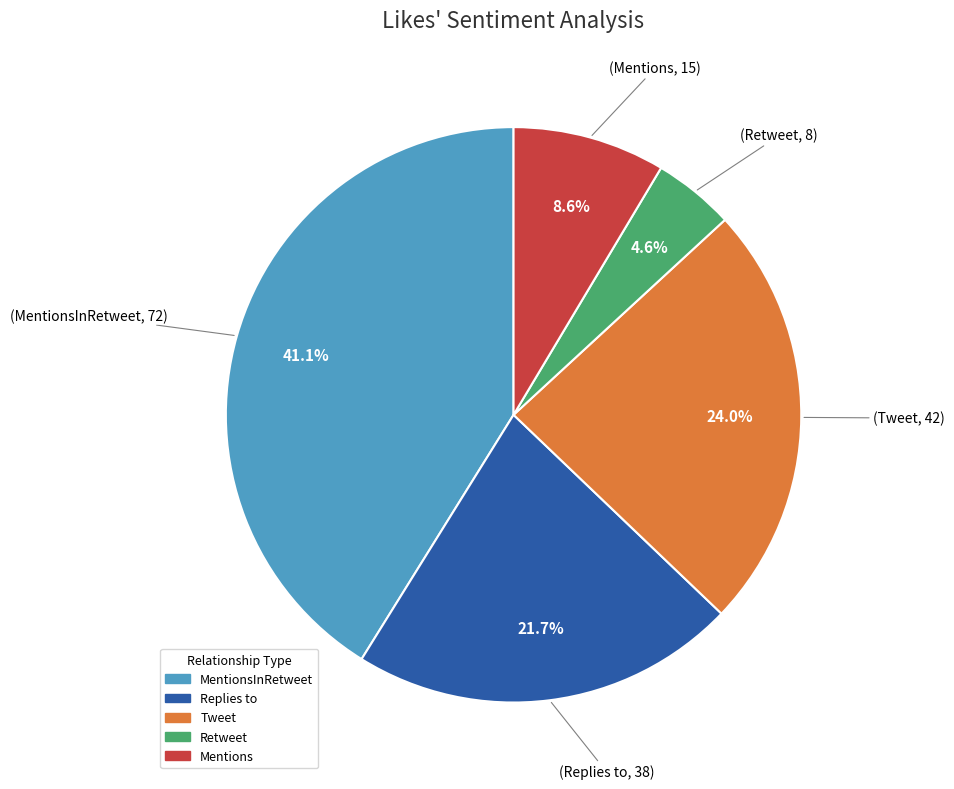

Is there any slice that represents more than half of the pie?

No